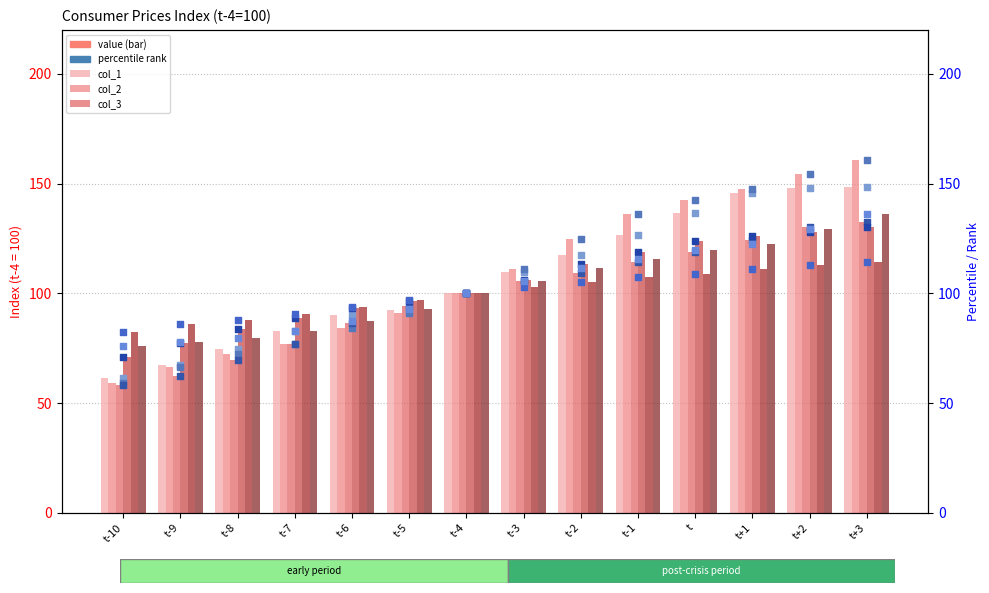

Which series reaches the minimum Y coordinate?

col_3